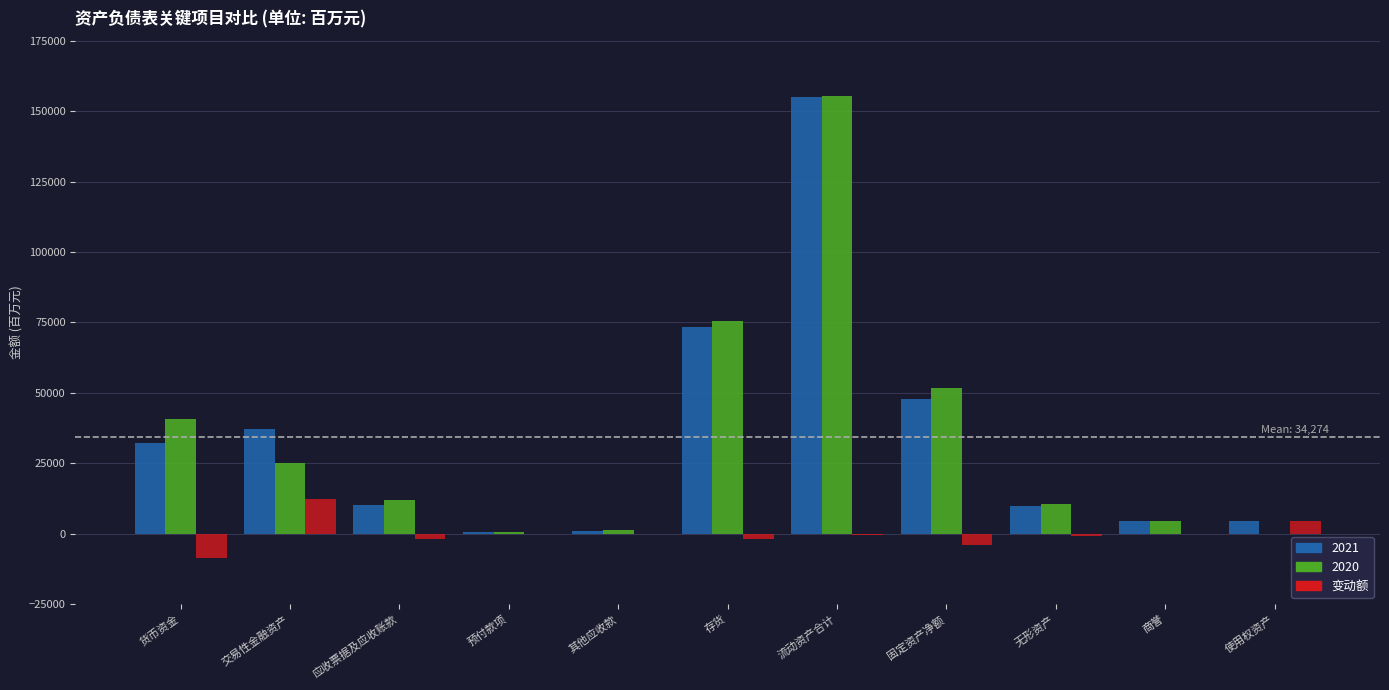

What is the maximum value shown in the chart?

155317.0